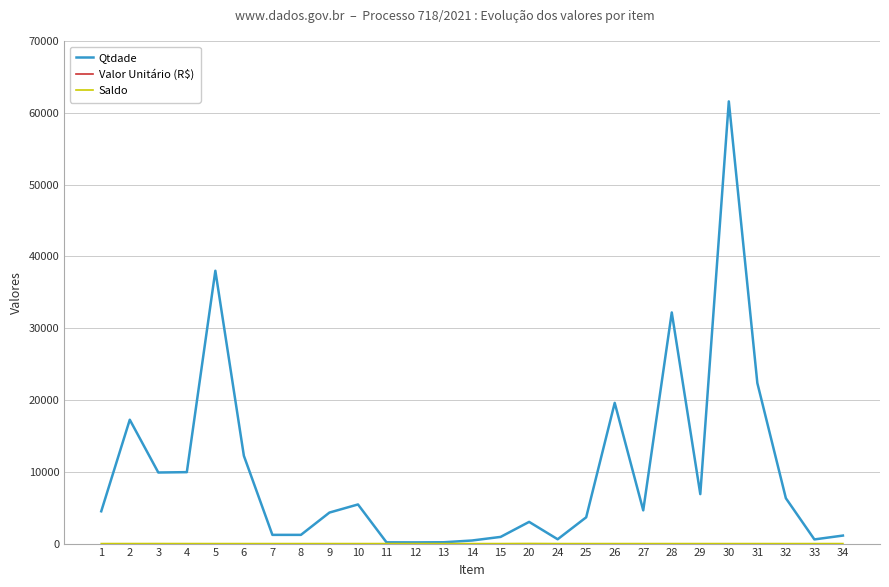

True or false: Saldo and Qtdade intersect in this chart.

False